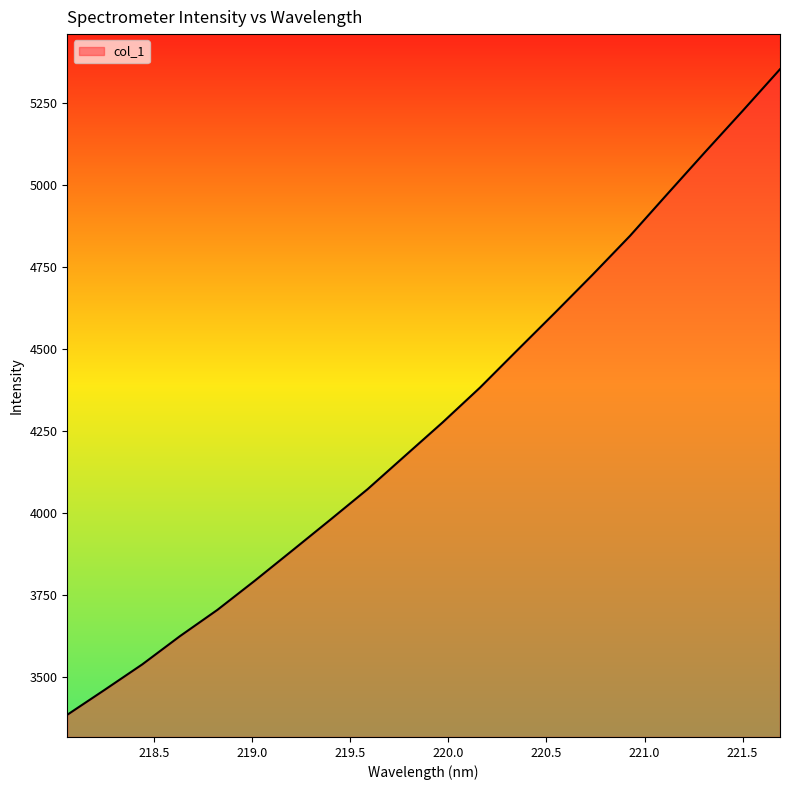

What is the difference between the maximum and minimum values?

1968.3